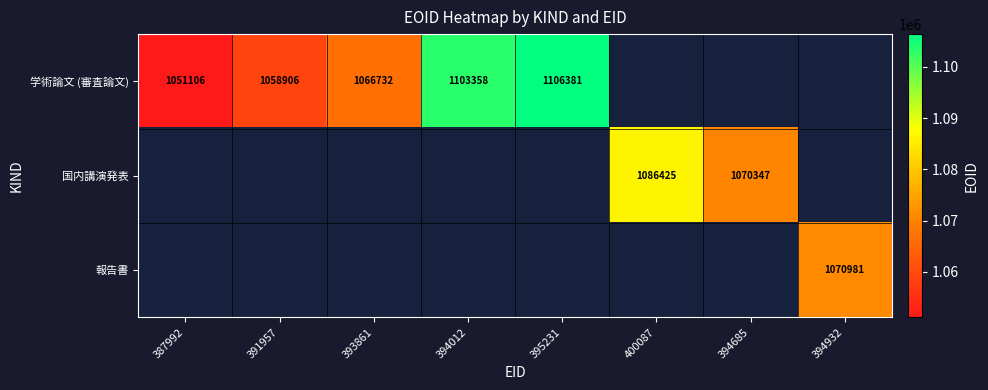

The 国内講演発表 series shows 1438338 at 400087. True or false?

False